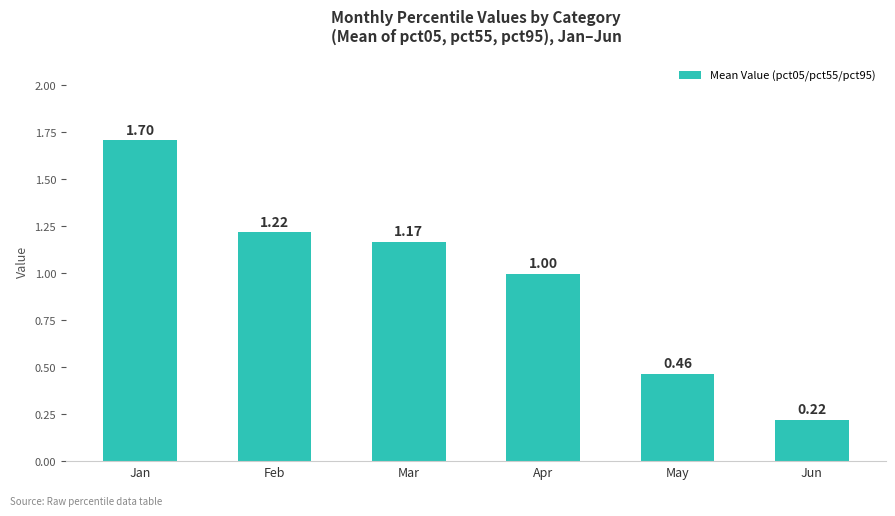

What is the sum of all values?

5.8